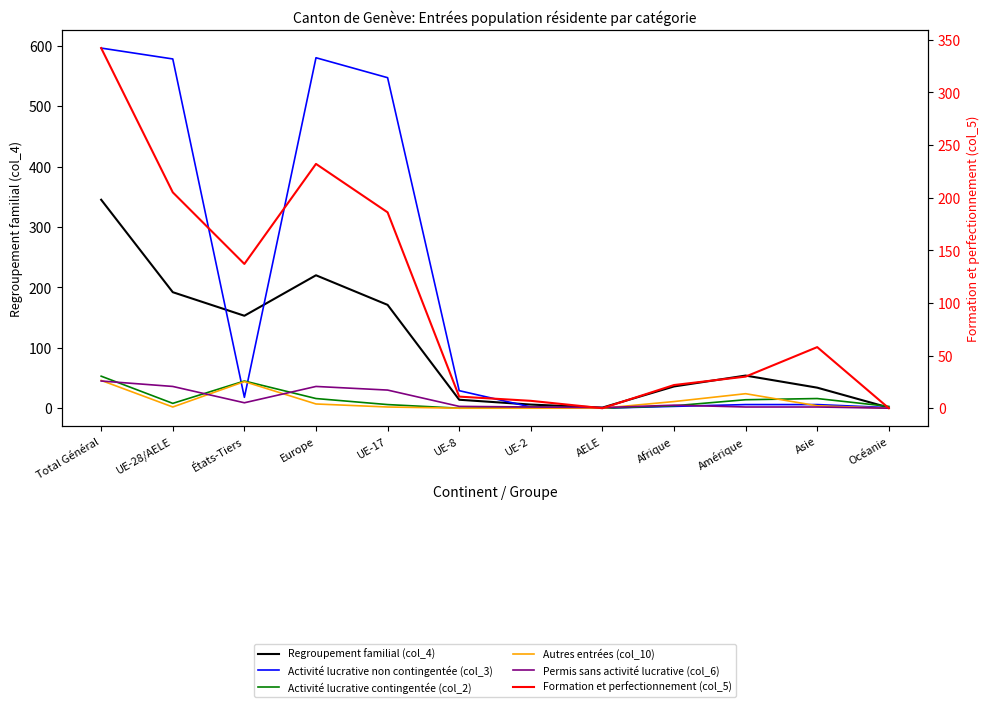

True or false: Regroupement familial (col_4) and Permis sans activité lucrative (col_6) cross at least once.

False